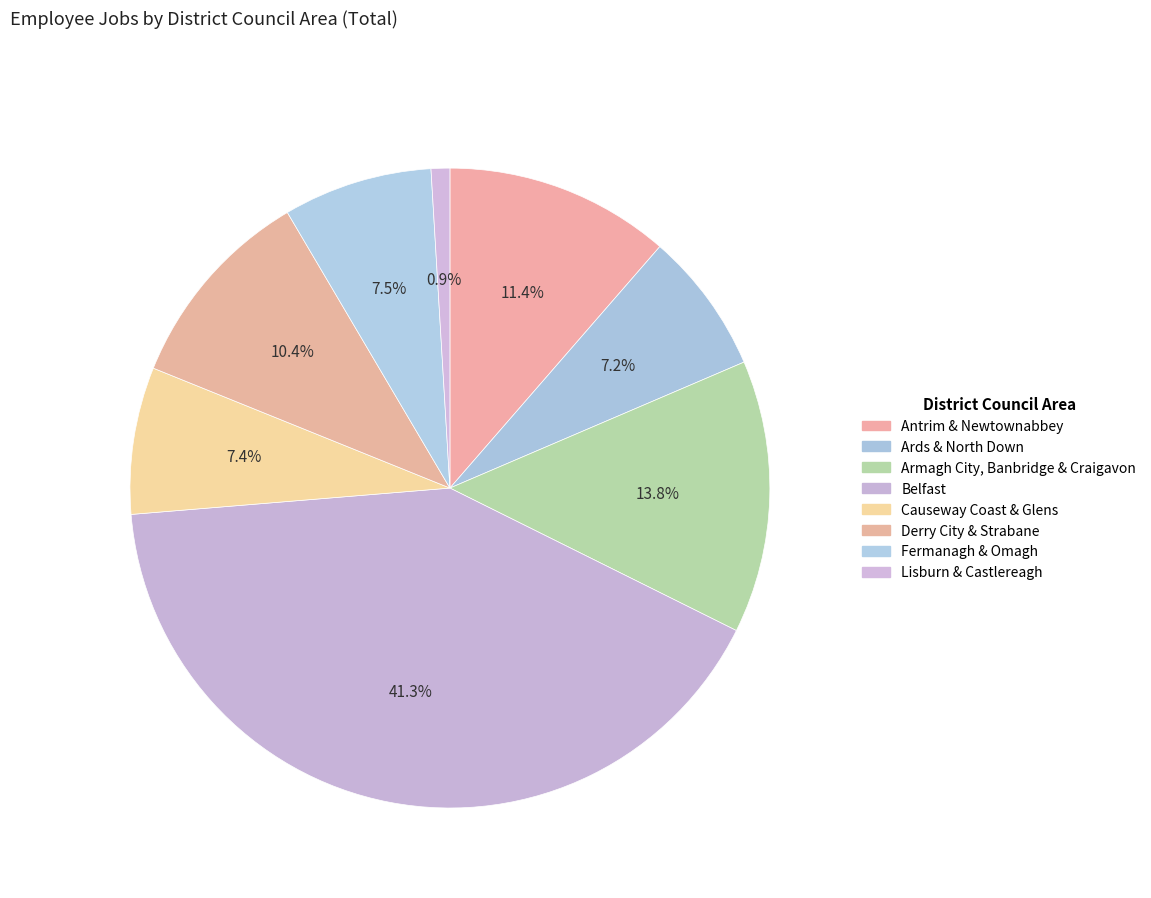

Rank the categories by value from highest to lowest.

Belfast, Armagh City, Banbridge & Craigavon, Antrim & Newtownabbey, Derry City & Strabane, Fermanagh & Omagh, Causeway Coast & Glens, Ards & North Down, Lisburn & Castlereagh